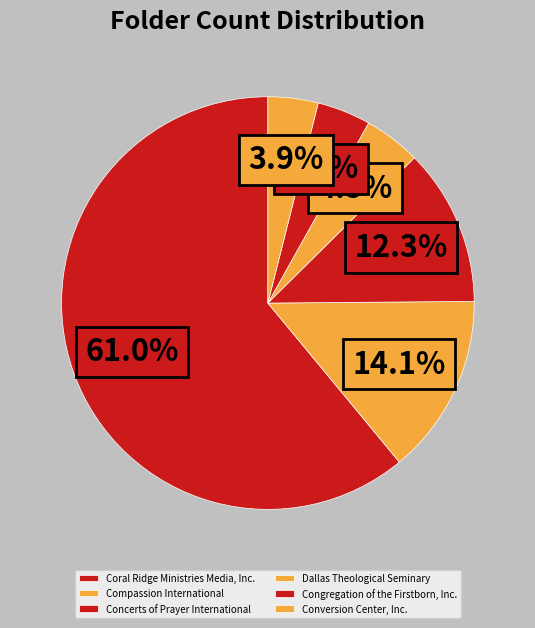

How many segments does this pie chart have?

6